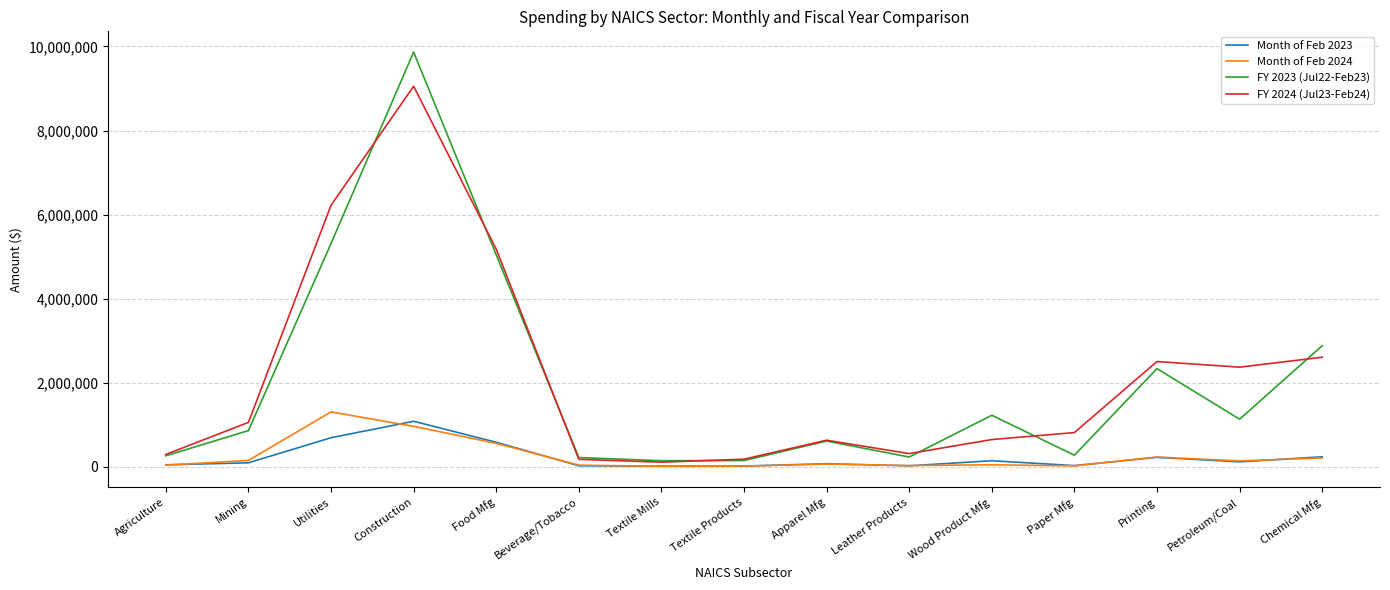

Is it true that FY 2023 (Jul22-Feb23) equals 860080.4 at Mining?

True